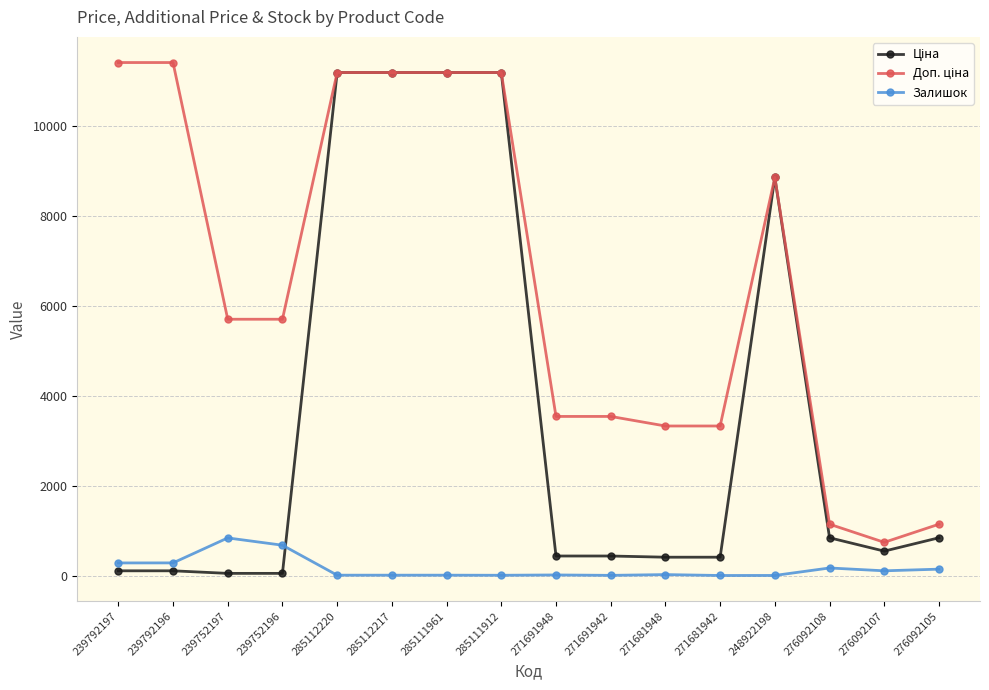

What is the greatest value displayed?

11410.0